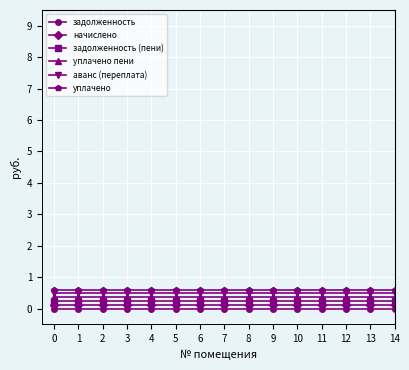

True or false: задолженность and задолженность (пени) cross at least once.

False